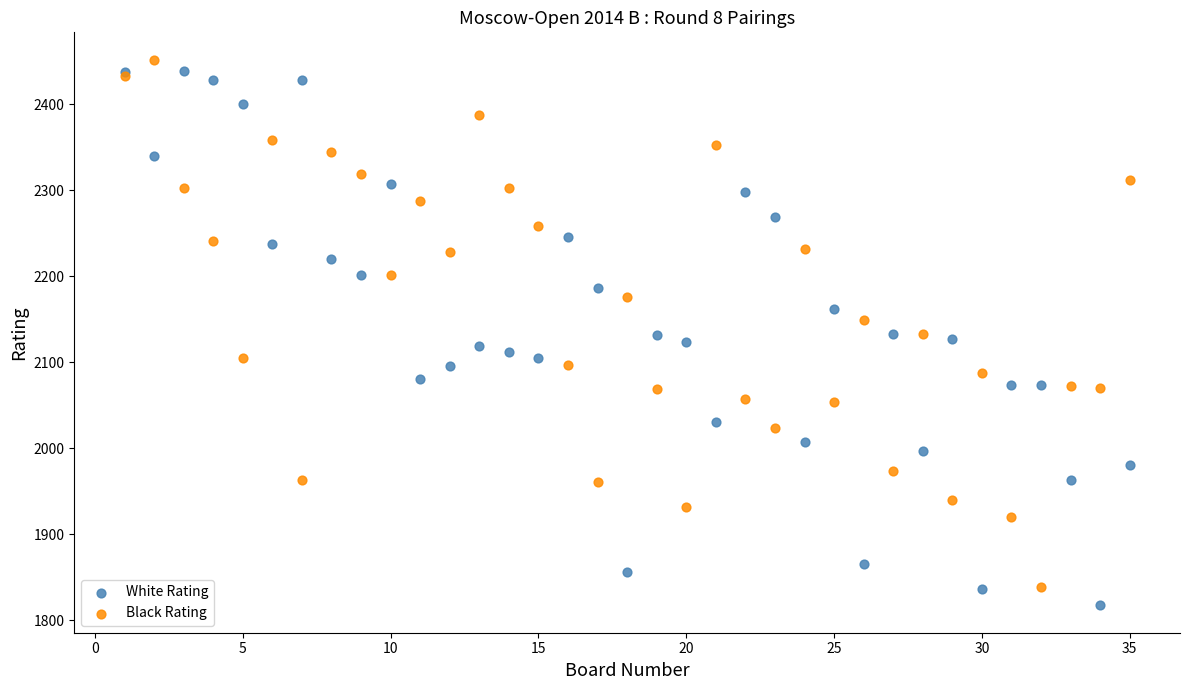

Which series contains the highest Y value?

Black Rating